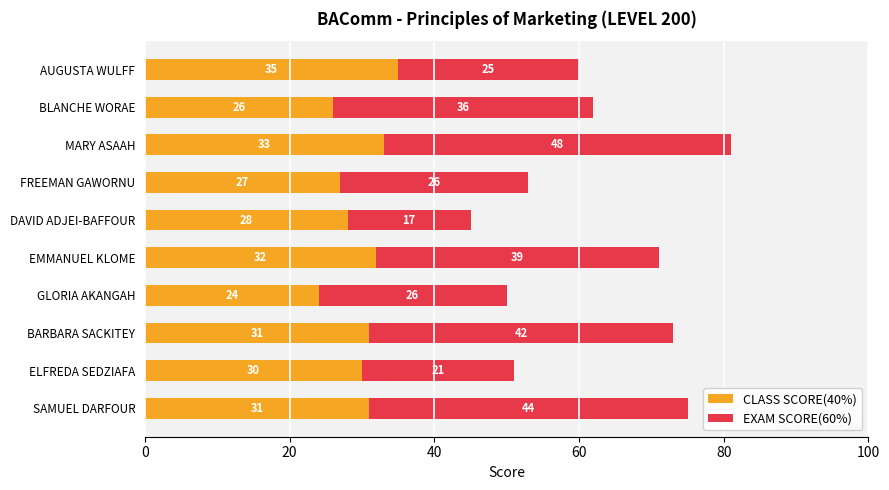

What is the difference between the maximum and minimum values in the CLASS SCORE(40%) series?

11